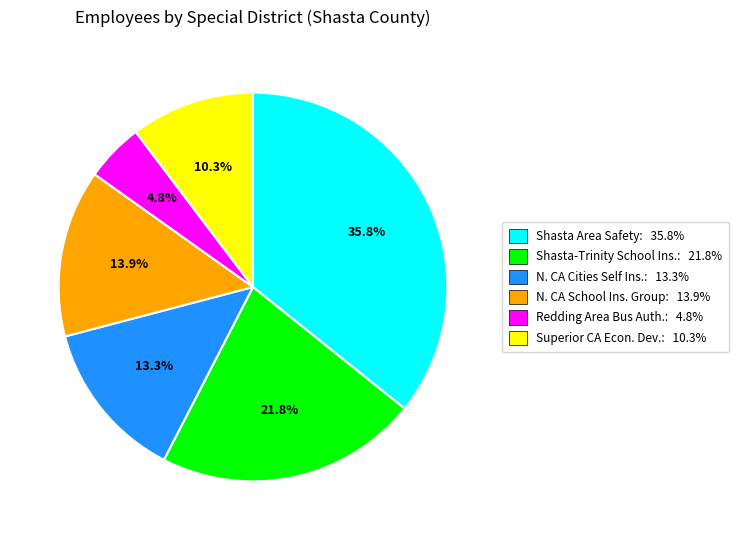

Does any single category account for the majority?

No